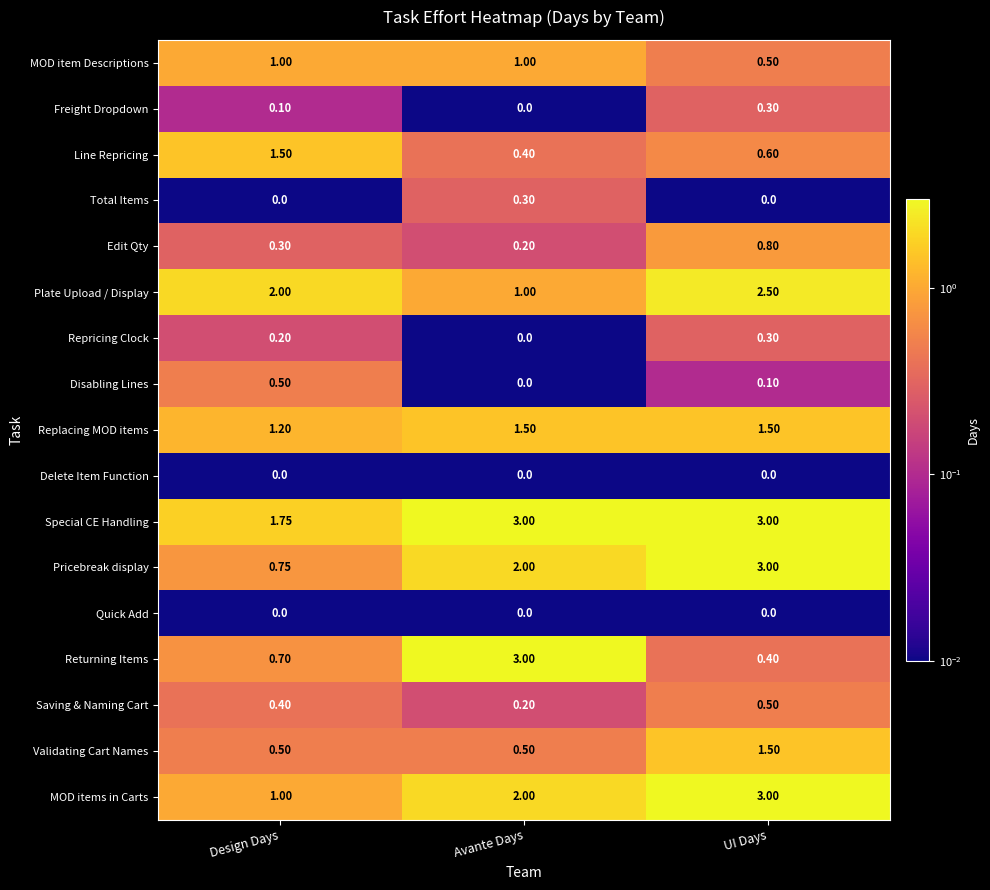

At which label does Repricing Clock reach its peak?

UI Days